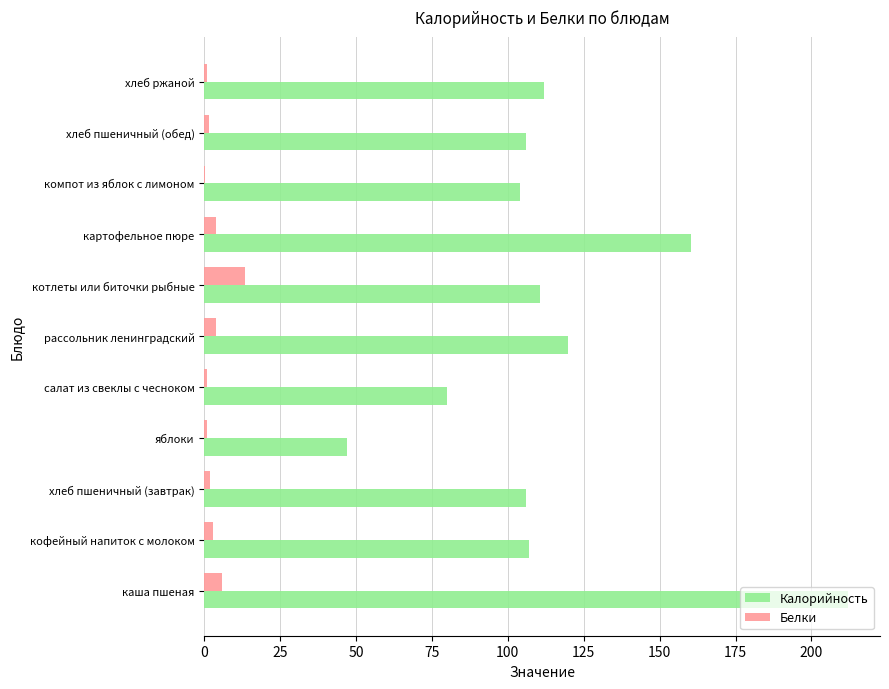

Which series has the largest total across all categories?

Калорийность